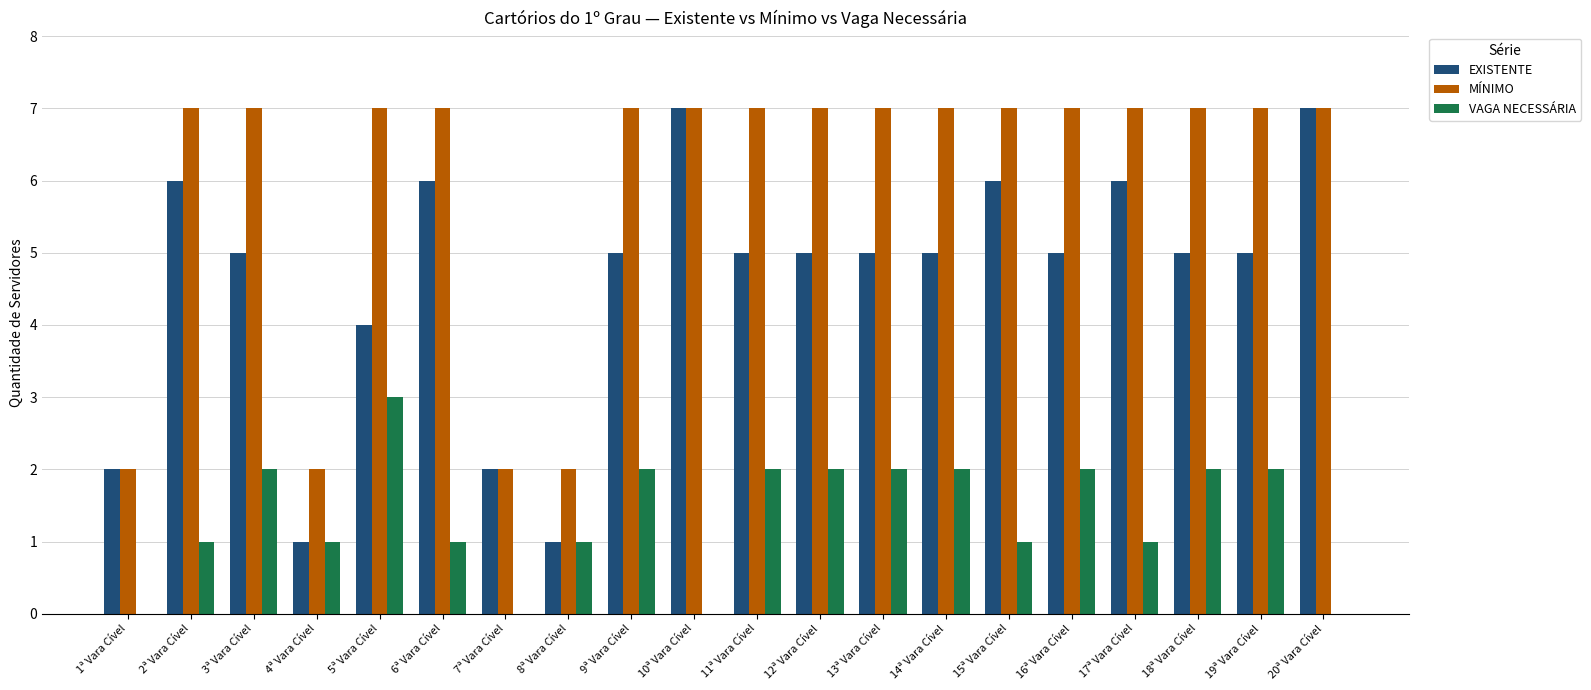

Which series has the largest total across all categories?

MÍNIMO